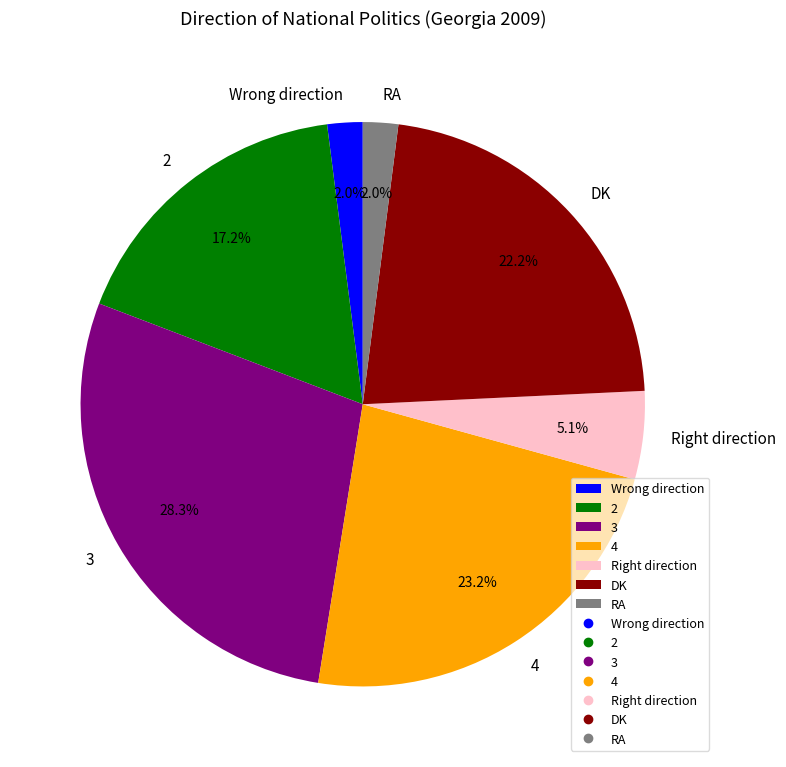

Does DK account for over 50% of the chart?

No